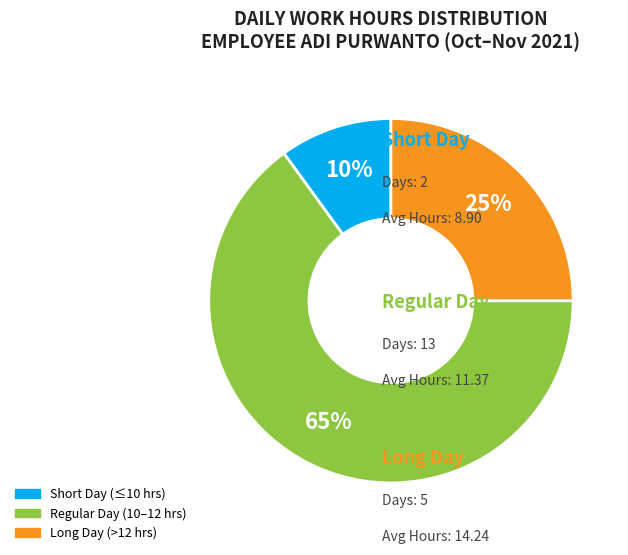

To the nearest percent, what is the average slice percentage?

33%